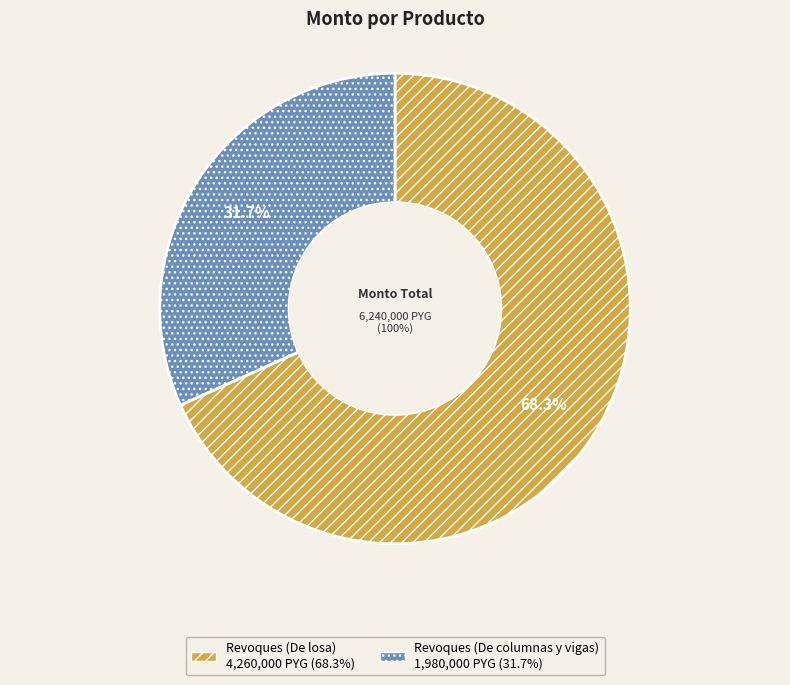

Between Revoques (De columnas y vigas) and Revoques (De losa), which is larger?

Revoques (De losa)